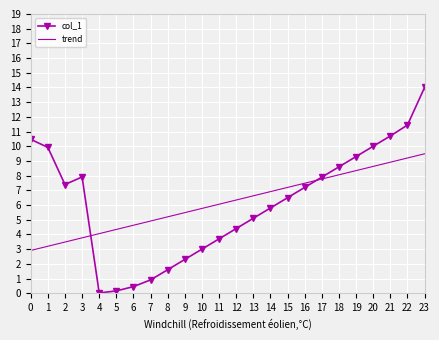

True or false: trend has a value of 4.4 at 18.

False